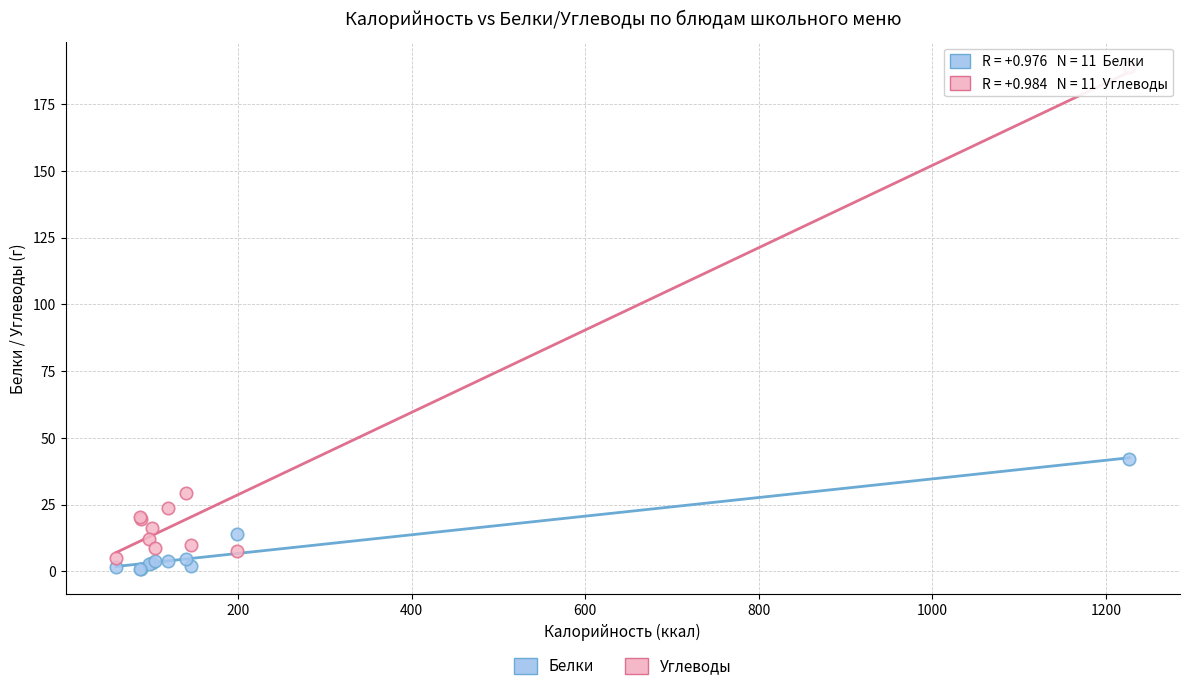

Which series has the widest spread of Y values?

Углеводы